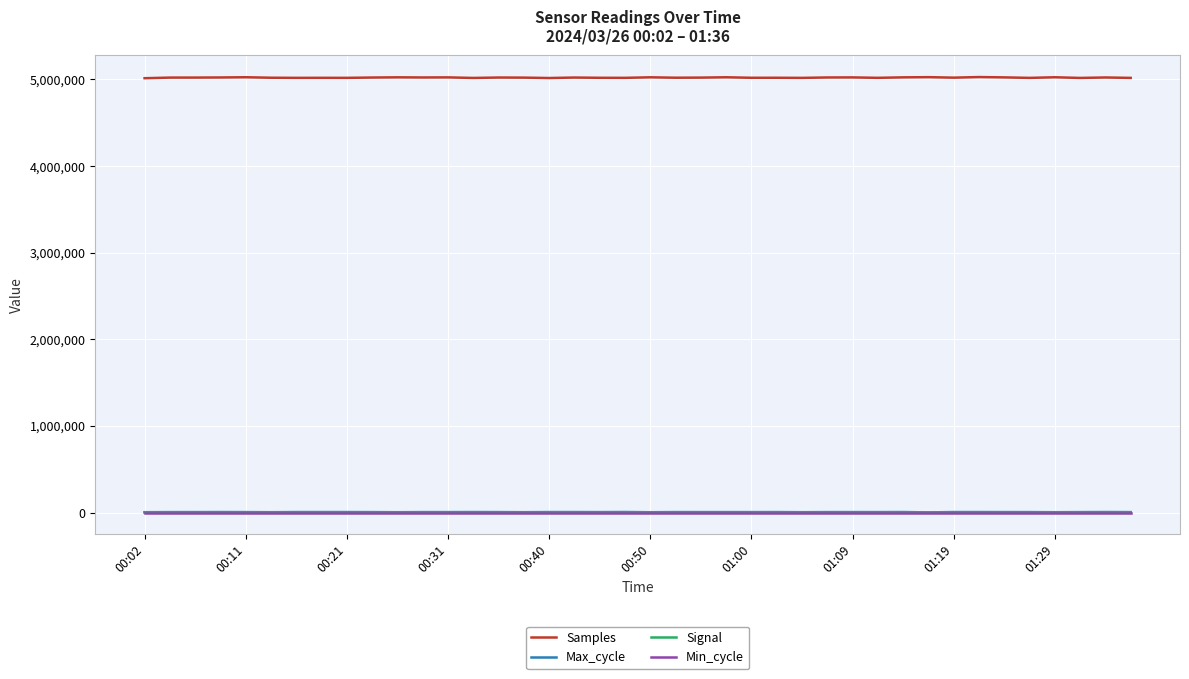

True or false: Samples and Min_cycle cross at least once.

False